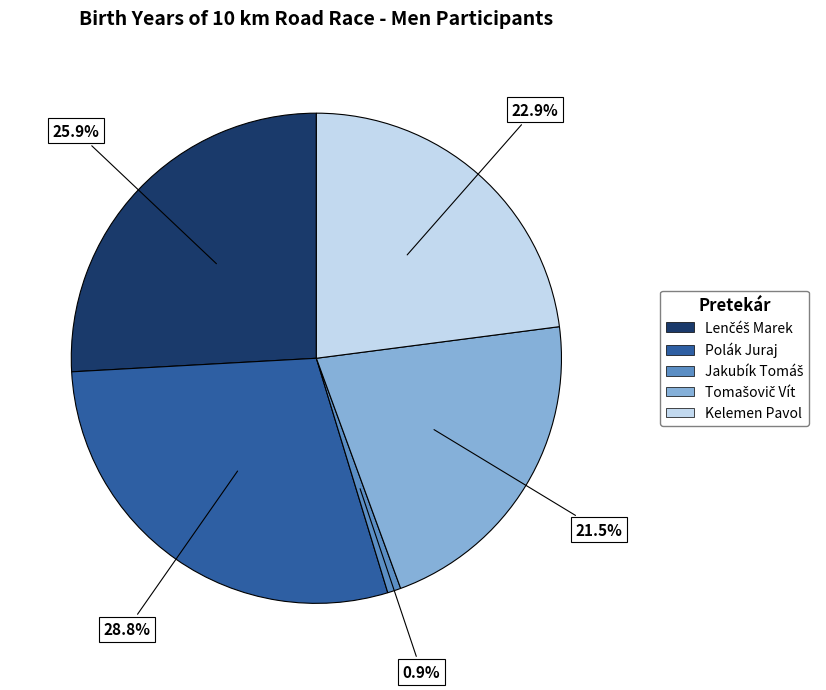

How much of the chart is everything except Polák Juraj?

71.2%